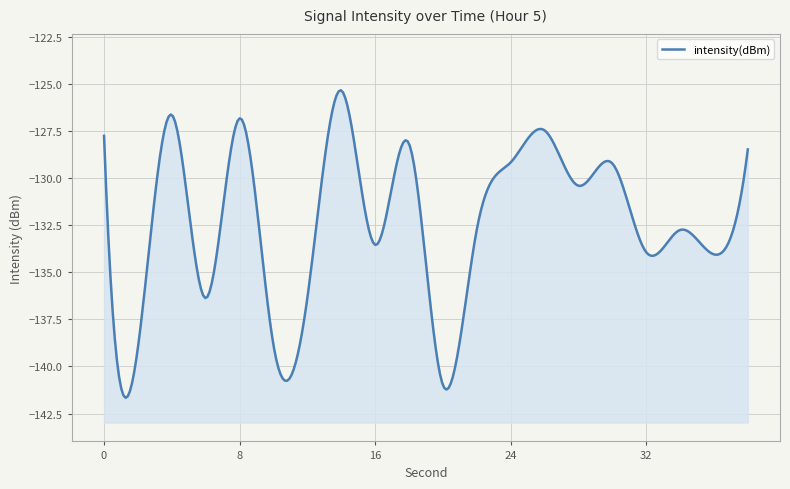

The value at 18 is -54.7. True or false?

False